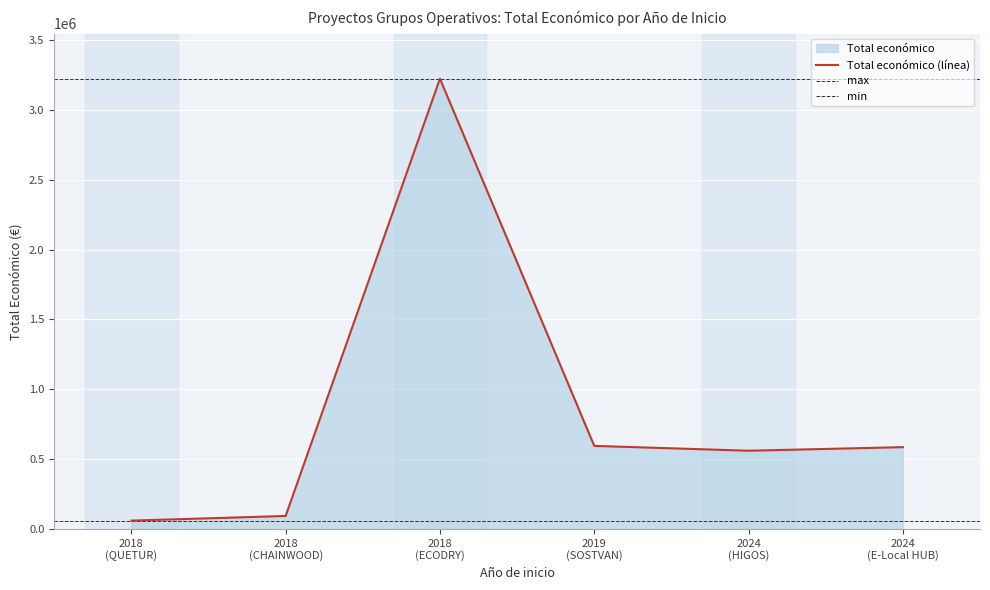

What is the sum of all values?

5119092